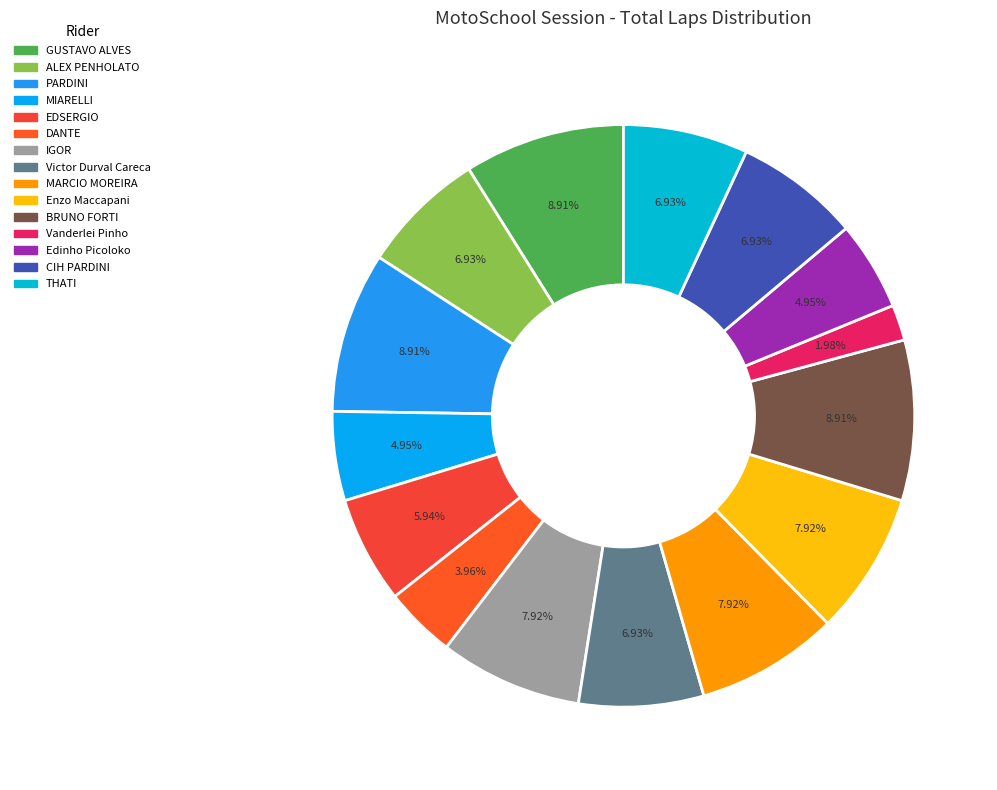

To the nearest percent, what percentage of the pie is Victor Durval Careca?

7%